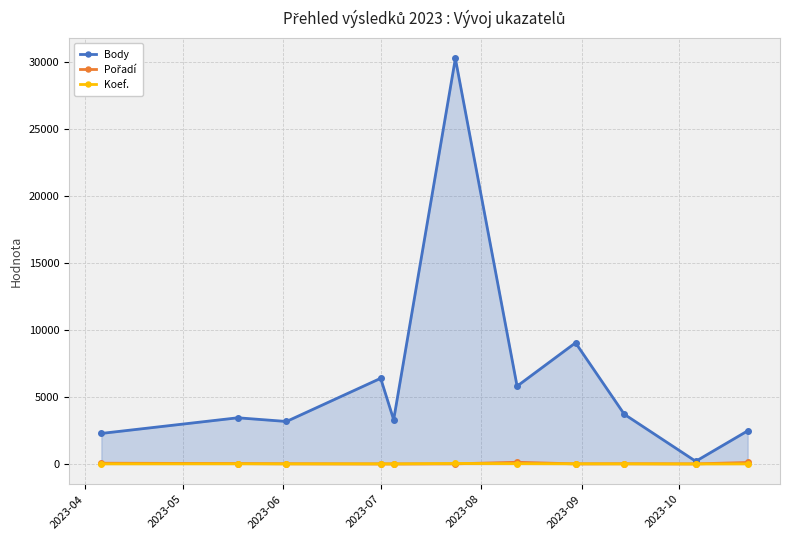

What is the maximum value shown in the chart?

30289